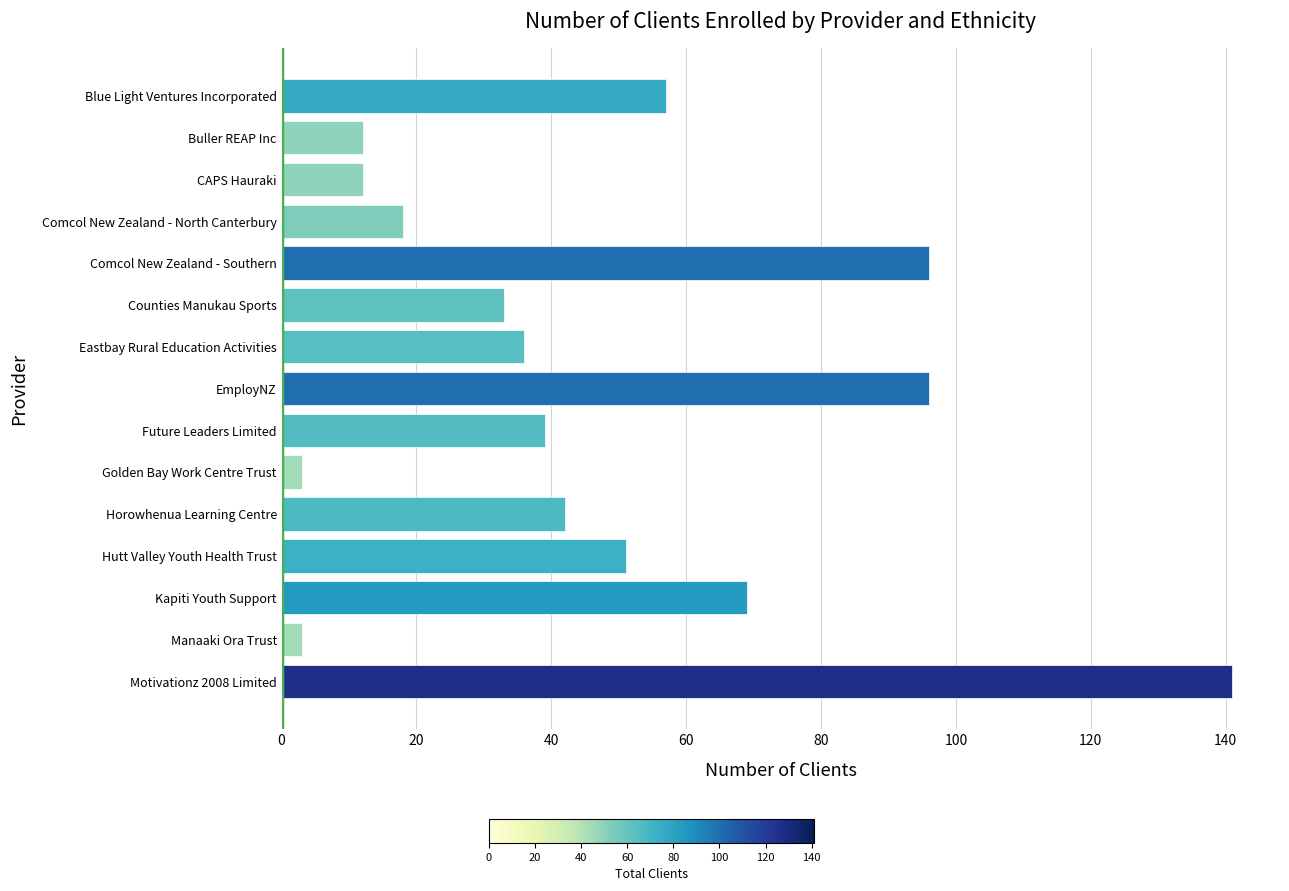

What is the value of the 14th bar from the top?

3